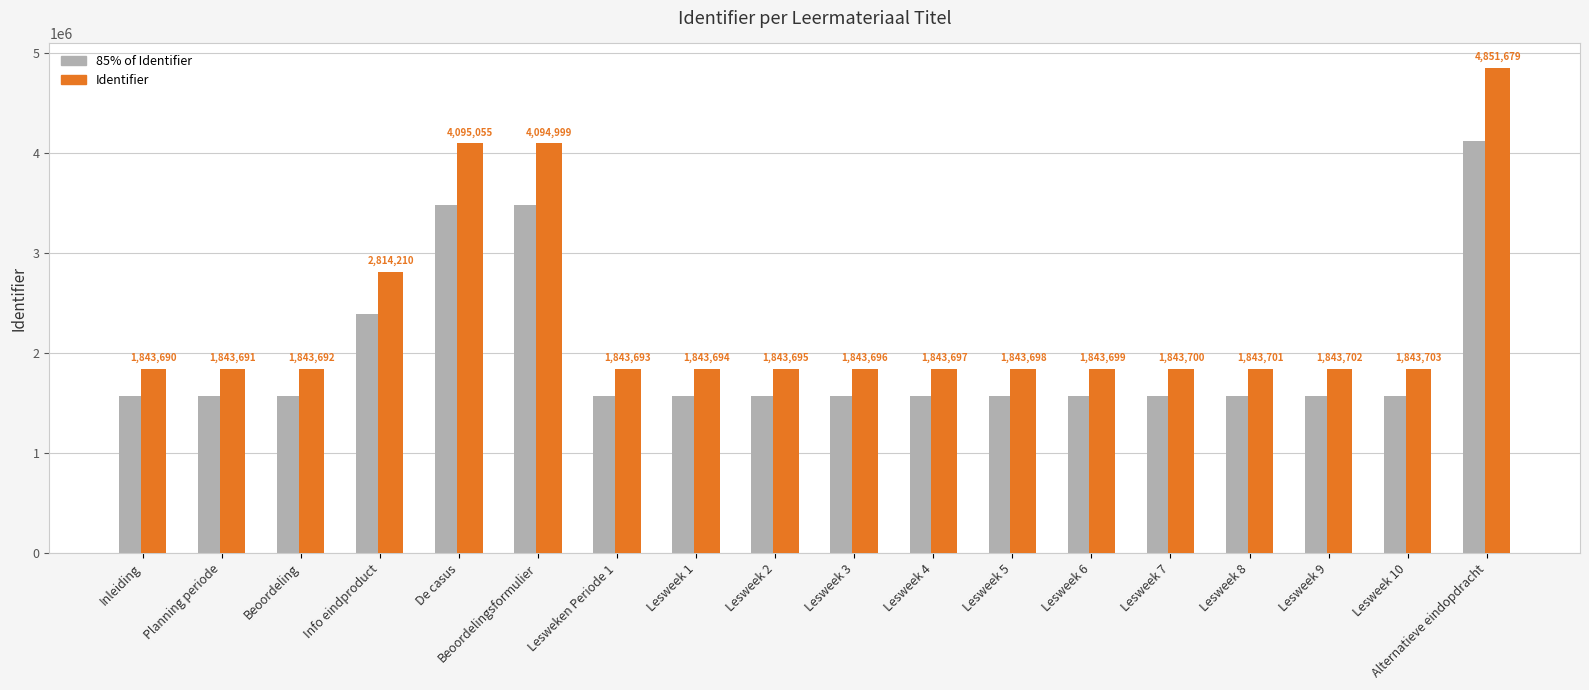

What is the greatest value displayed?

4851679.0